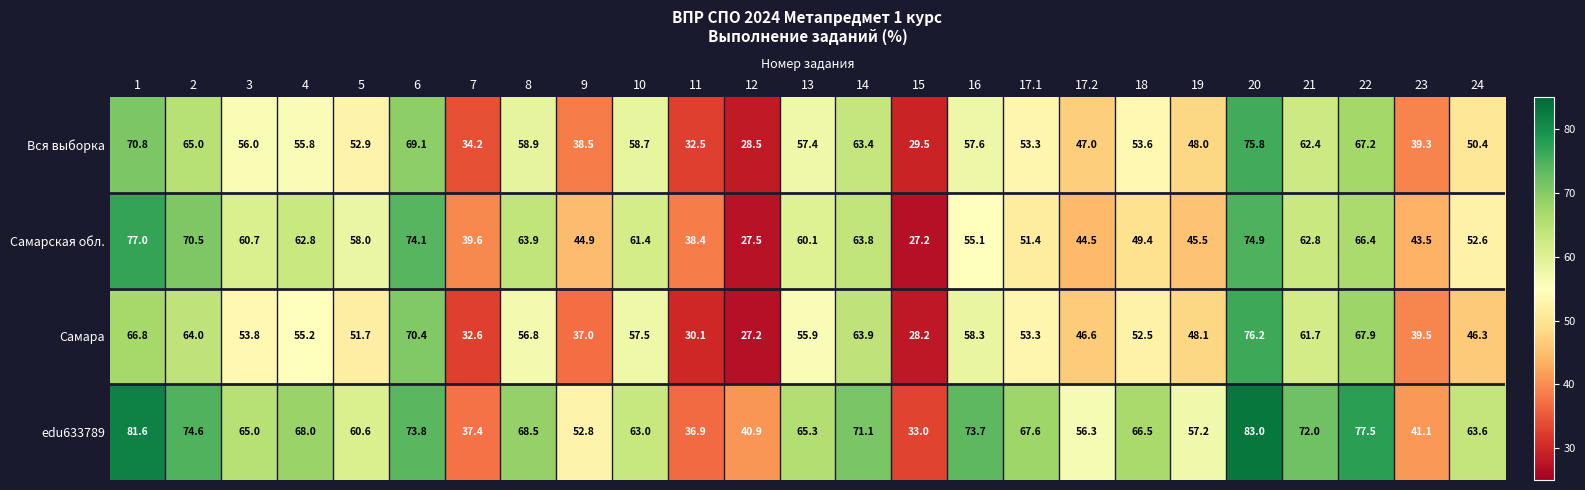

What is the spread (max minus min) of values at 10?

5.5